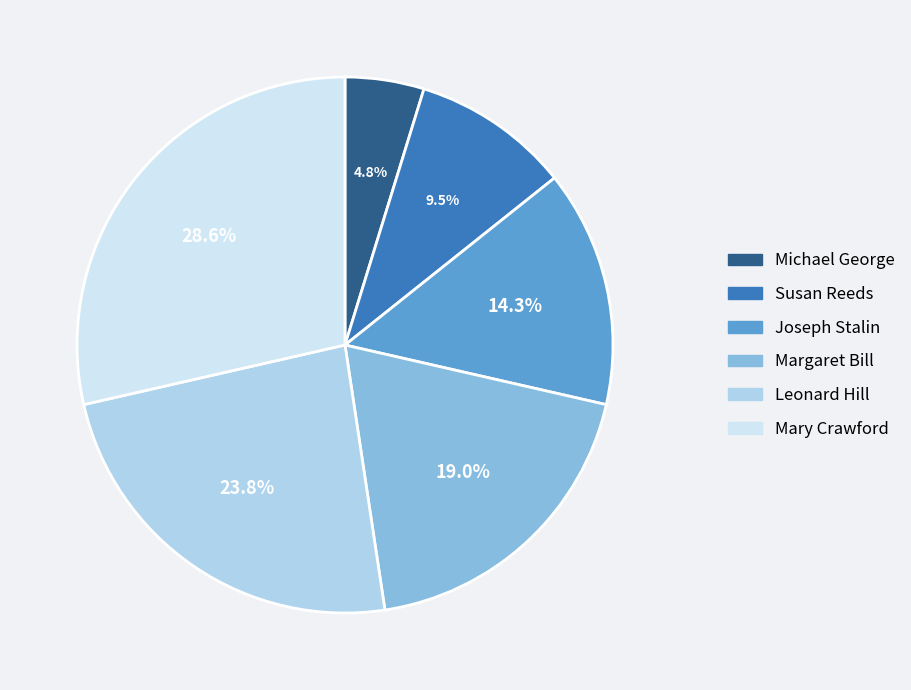

Does Susan Reeds account for over 50% of the chart?

No